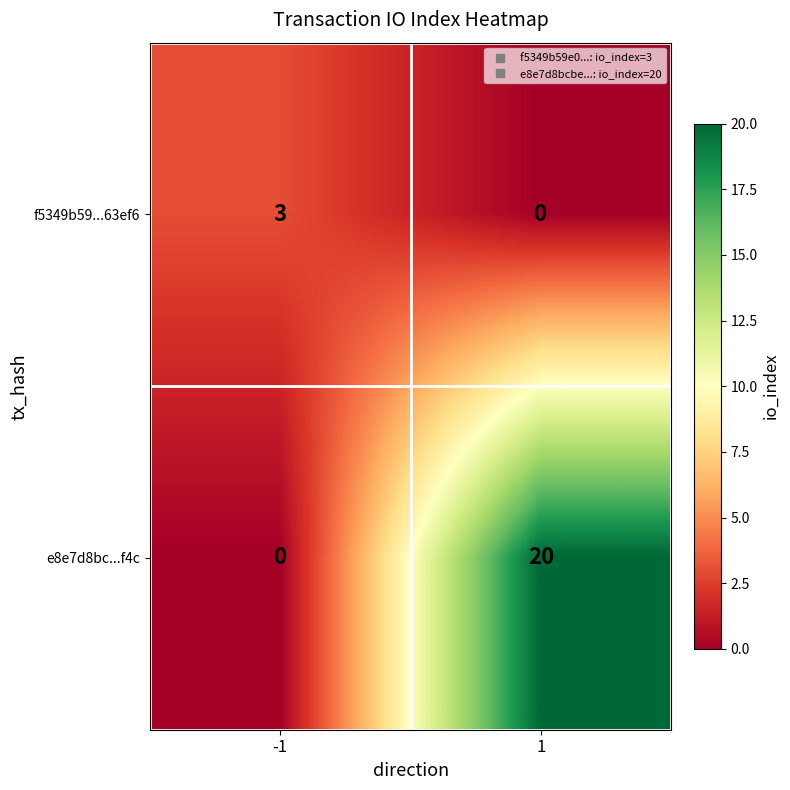

Reading right to left, list all the values displayed in this chart.

f5349b59...63ef6: 1=0	-1=3
e8e7d8bc...f4c: 1=20	-1=0